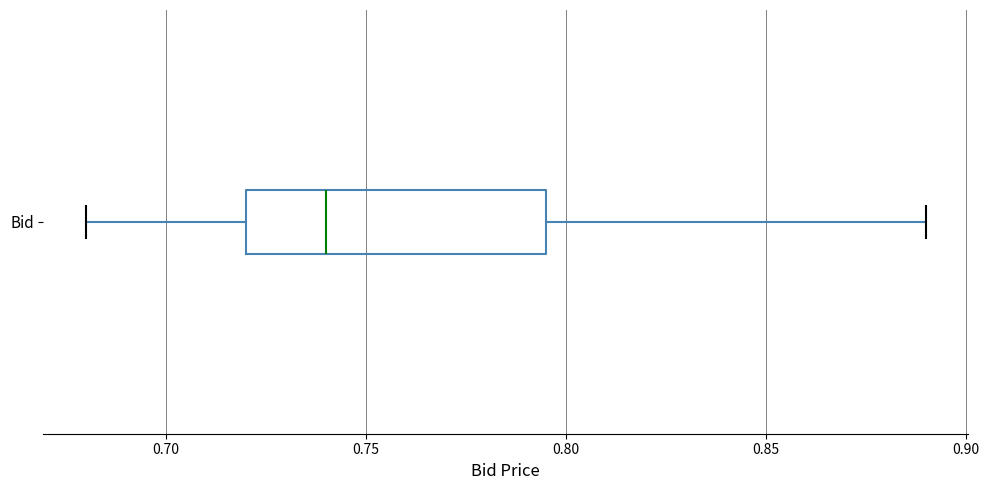

Read this box plot against the x-axis: the position of the median line, the range covered by the box, and the ends of both whiskers. The values are not printed on the chart, so give them approximately, as read against the axis.

median 0.740, box 0.720 to 0.795, whiskers 0.680 to 0.890